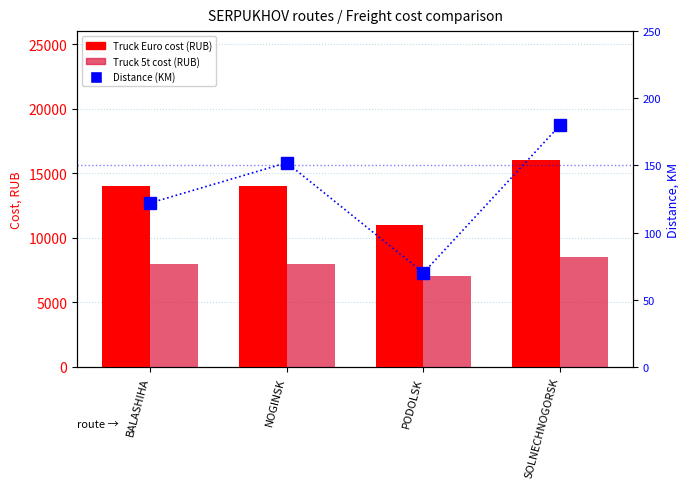

What is the greatest value displayed?

16000